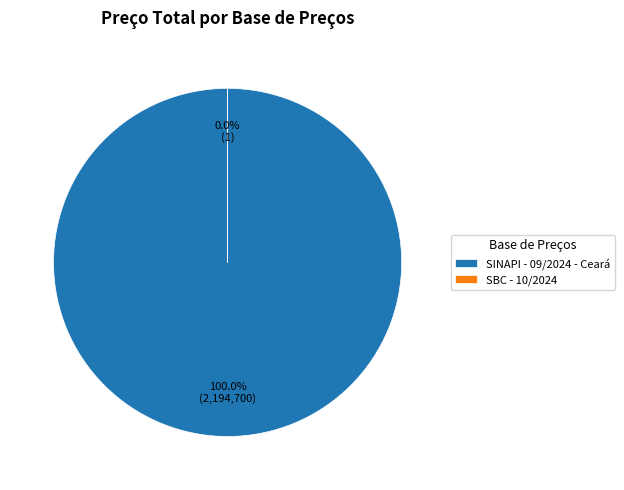

To the nearest percent, what is the combined percentage of SINAPI - 09/2024 - Ceará and SBC - 10/2024?

100%